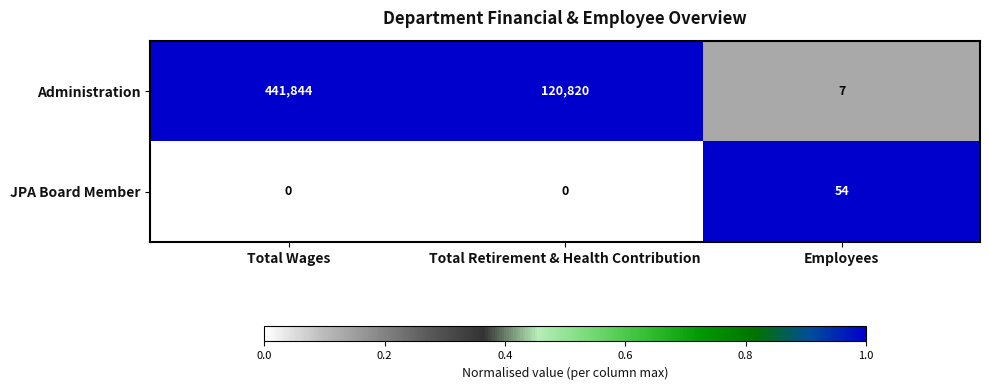

How many series are shown in this chart?

2